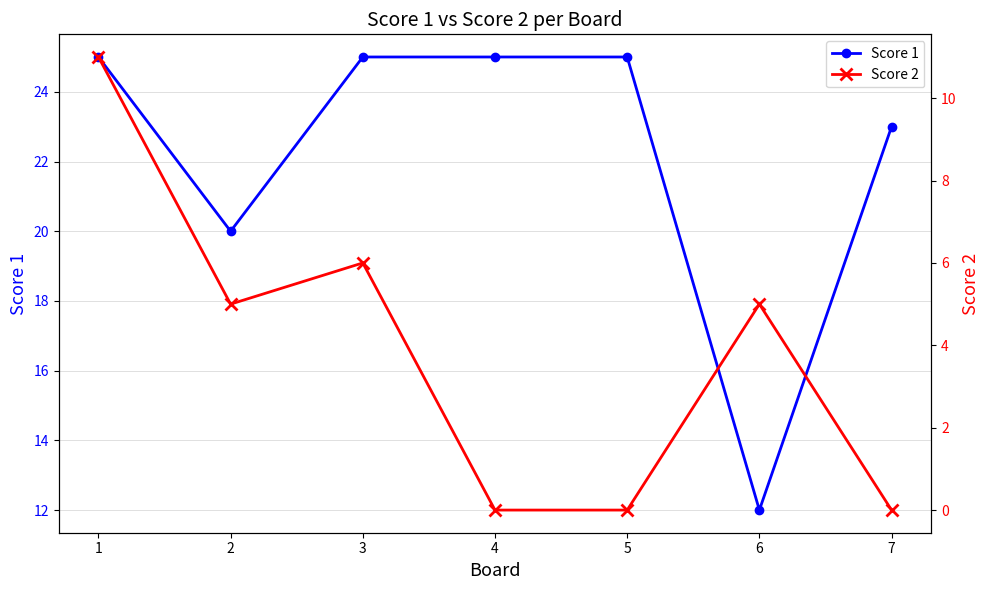

What is the average value of the Score 2 series?

4